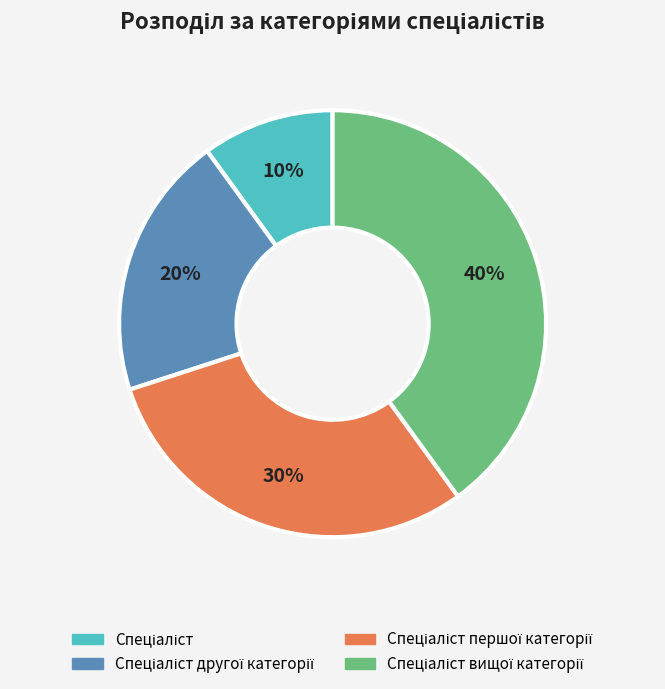

Does any single category account for the majority?

No